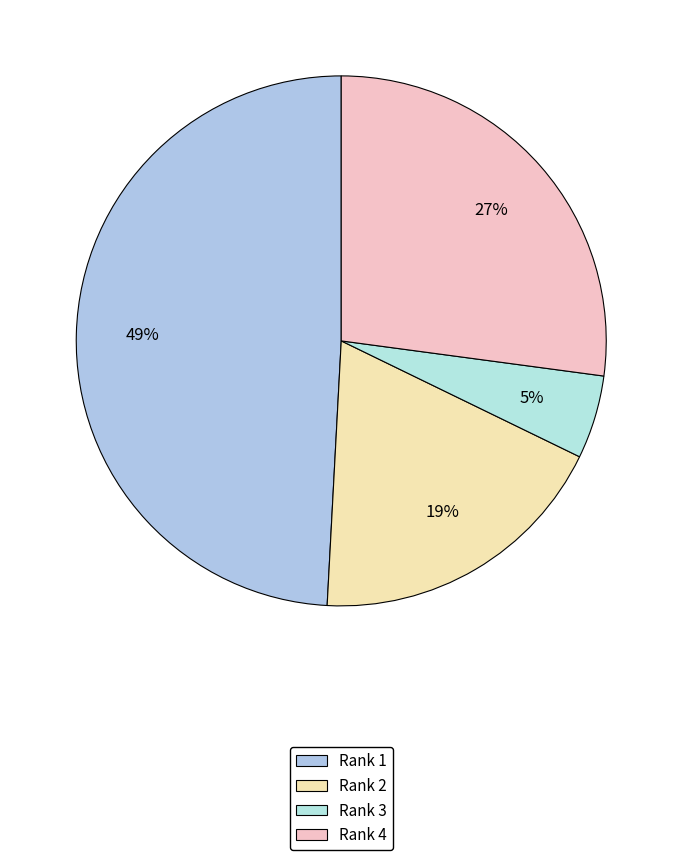

What is the total percentage of Rank 2 and Rank 1?

67.8%